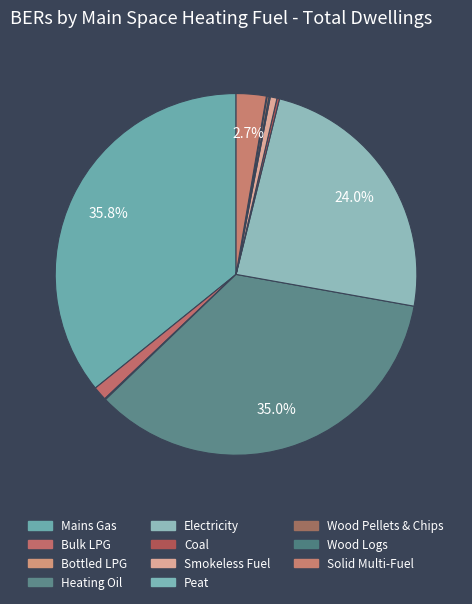

The Electricity slice represents 24% of the pie. True or false?

True